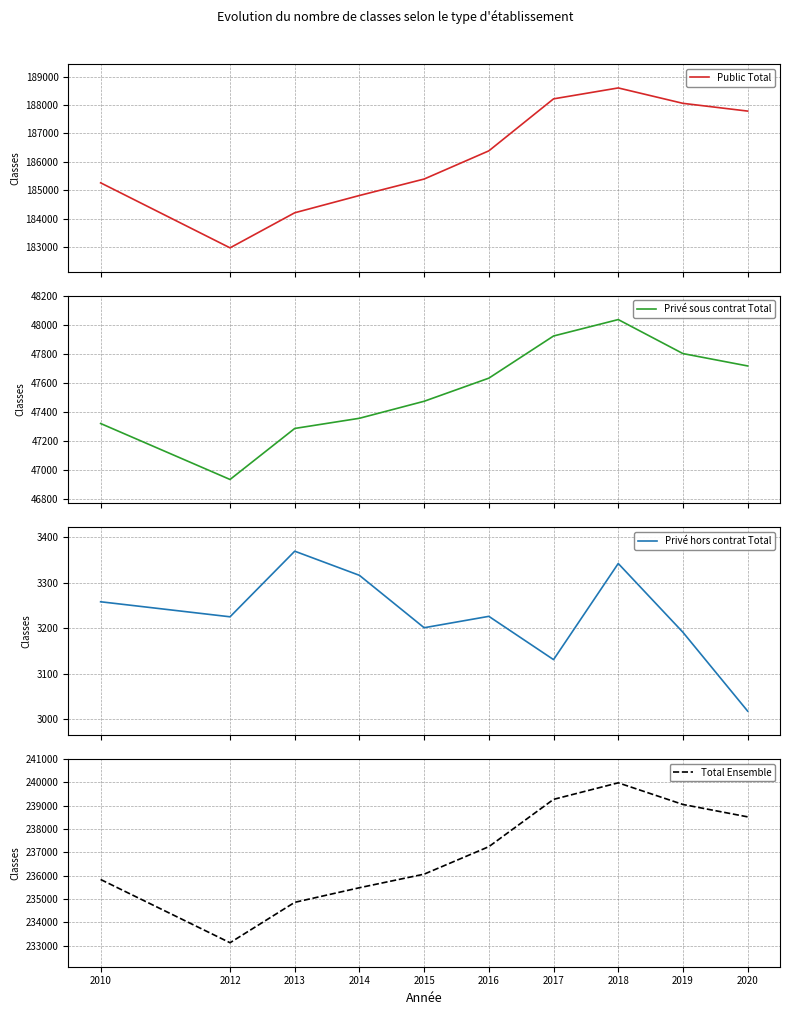

Read the Public Total value at 2020.

187788